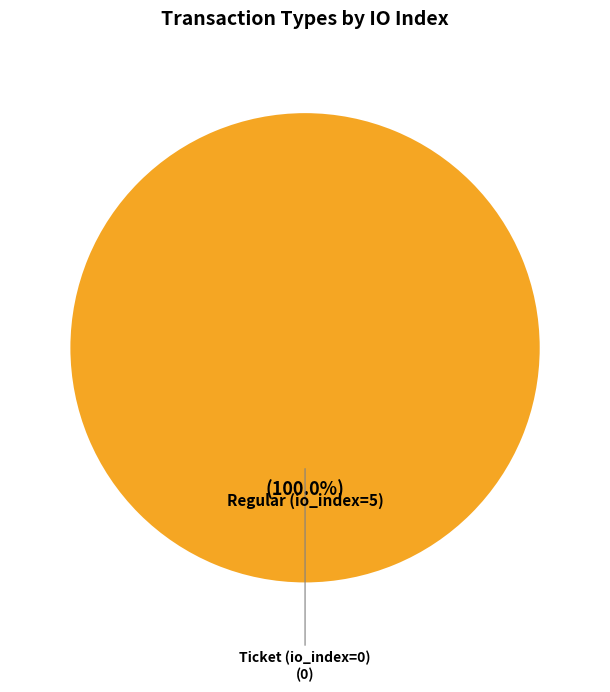

To the nearest percent, what is the difference between the largest and smallest slice percentages?

100%